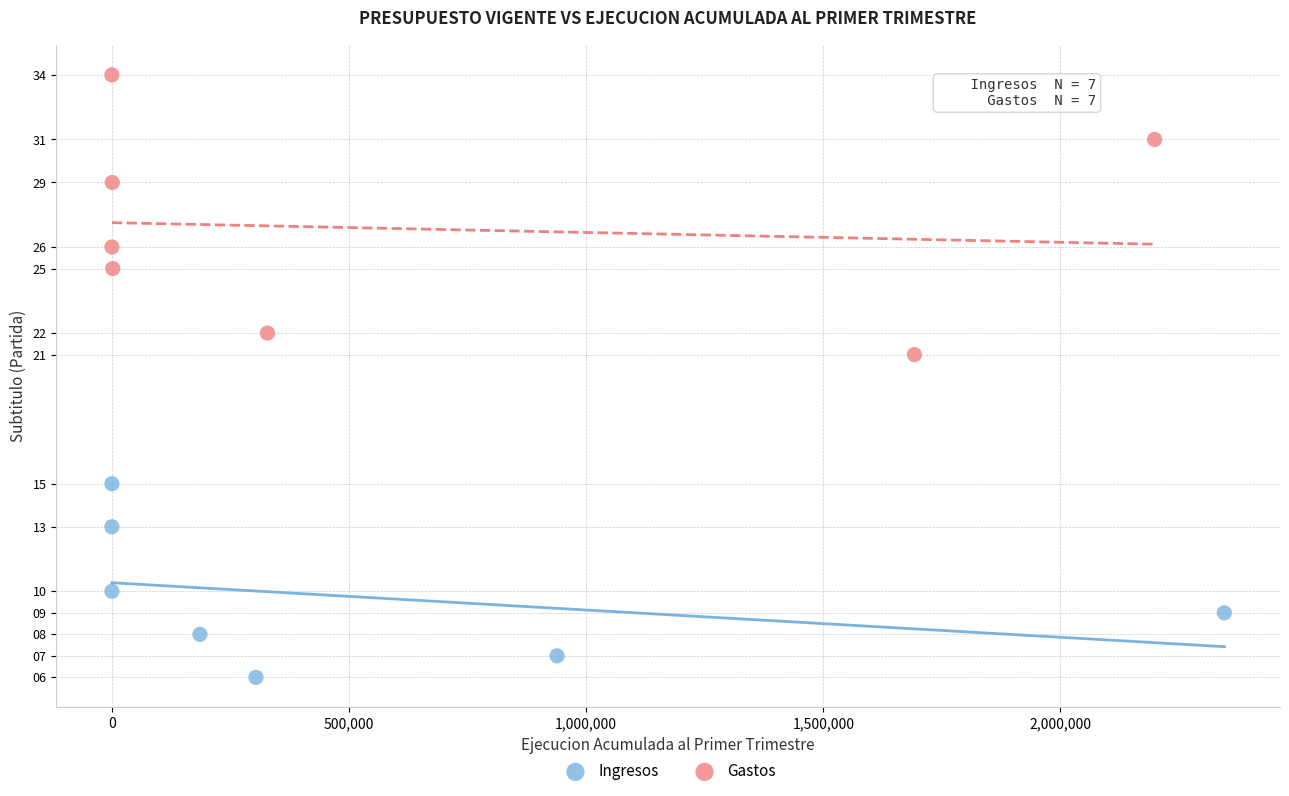

Which series contains the lowest Y value?

Ingresos